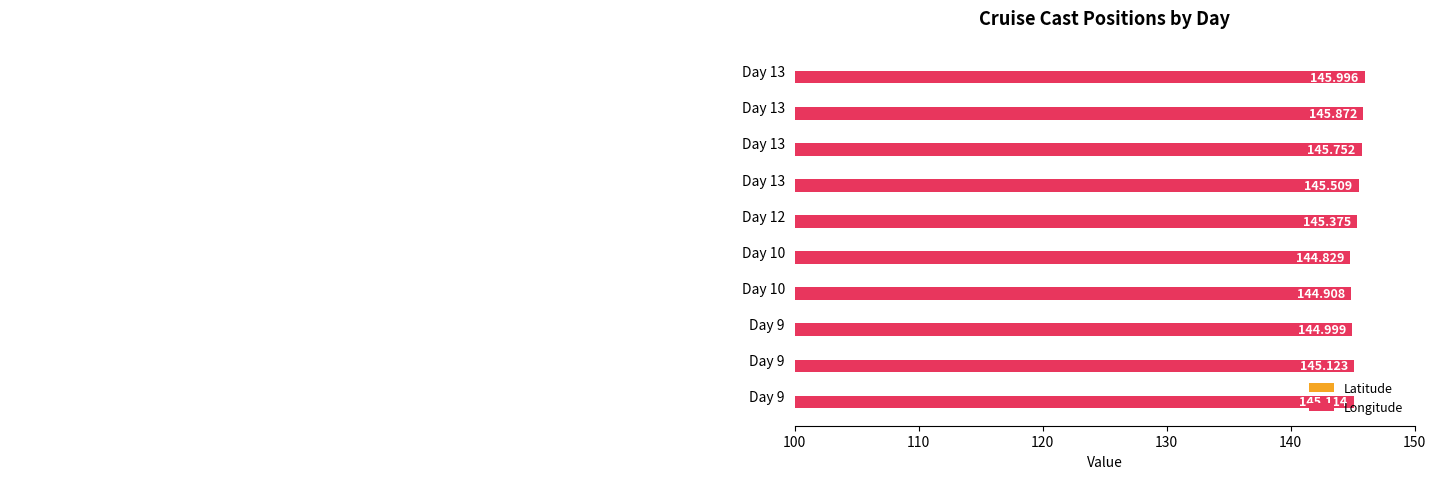

Rank the series by their maximum value, from lowest to highest.

Latitude, Longitude